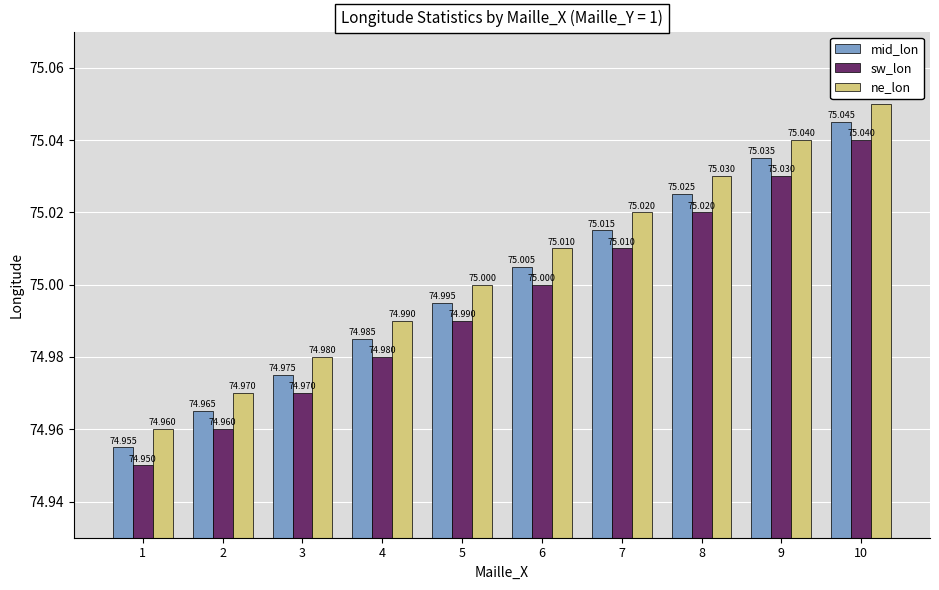

Rank the series at 9 from highest to lowest value.

ne_lon, mid_lon, sw_lon